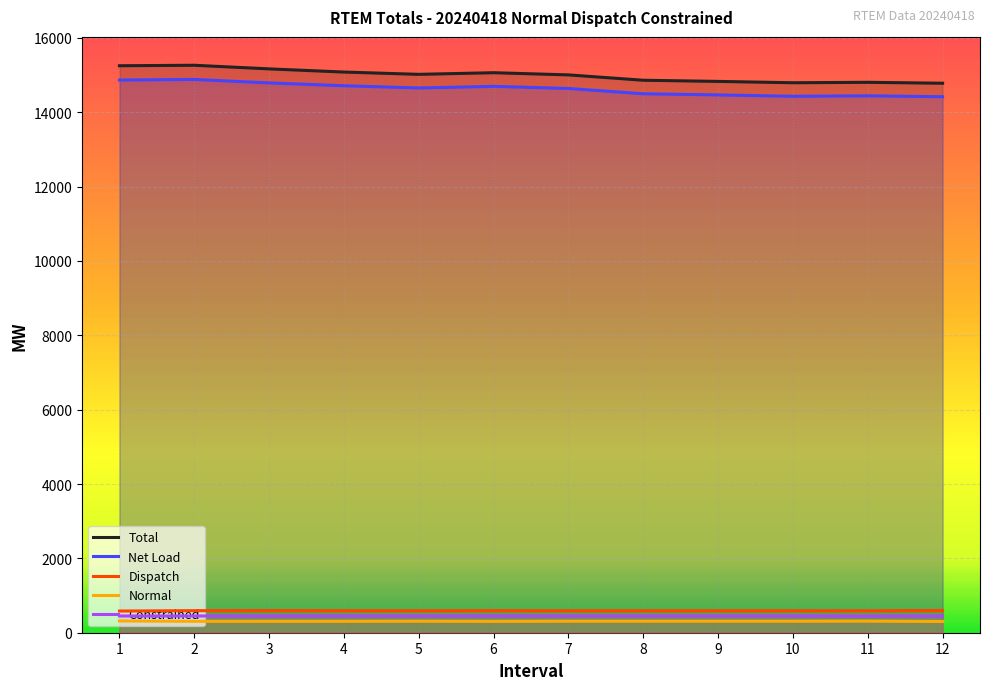

What are all the series names shown in the legend?

Total, Net Load, Dispatch, Normal, Constrained